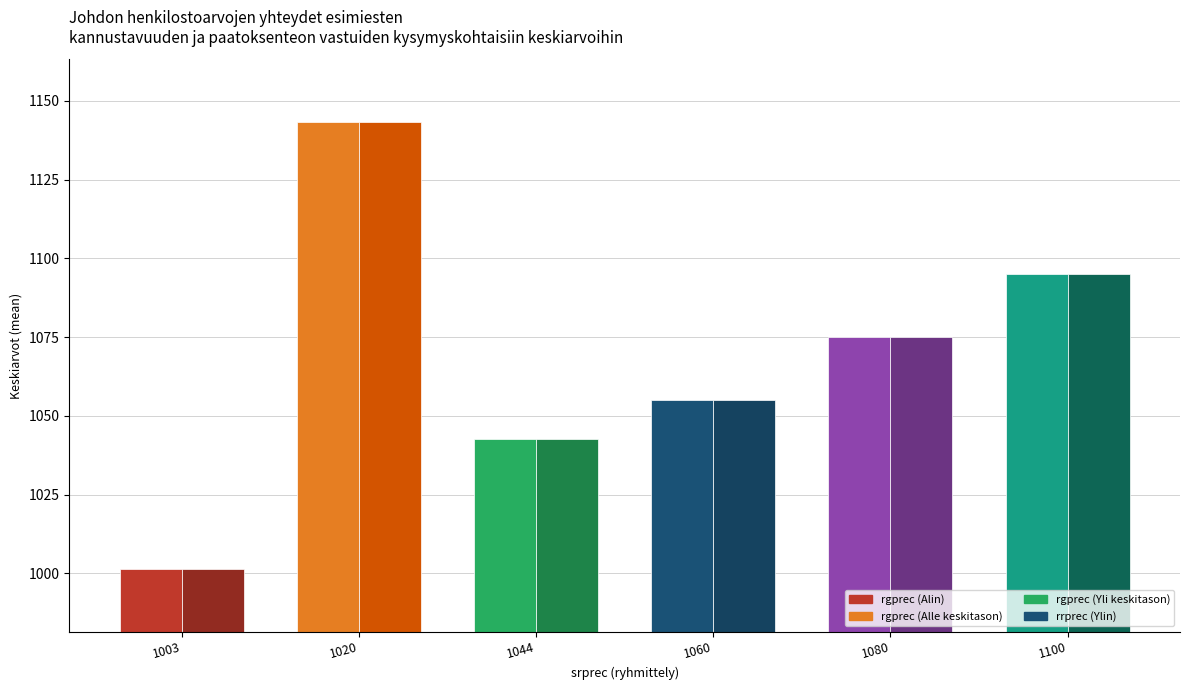

At which category does the chart reach its minimum across all series?

1003